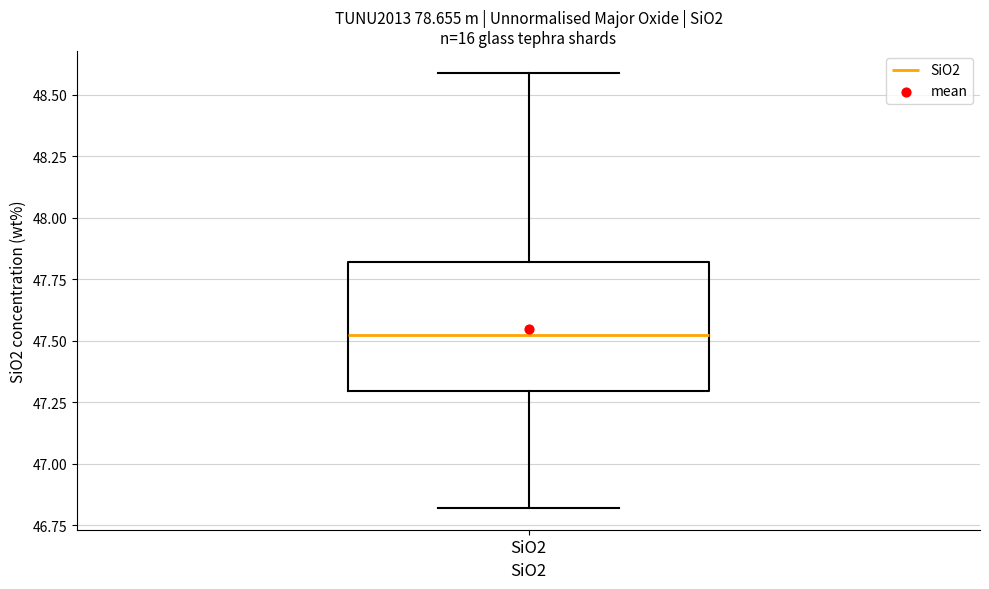

Read this box plot against the y-axis: the position of the median line, the range covered by the box, and the ends of both whiskers. The values are not printed on the chart, so give them approximately, as read against the axis.

median 47.55, box 47.30 to 47.80, whiskers 46.80 to 48.60